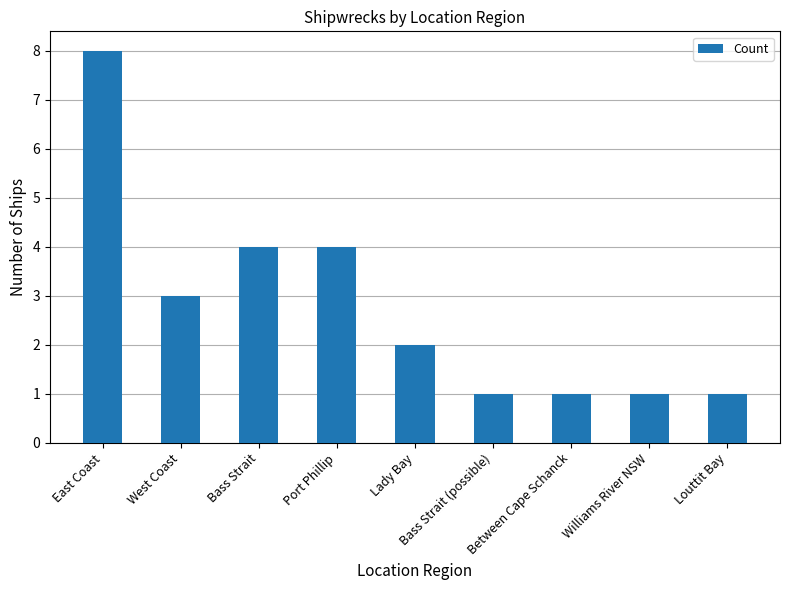

True or false: the data shows 3 at Lady Bay.

False